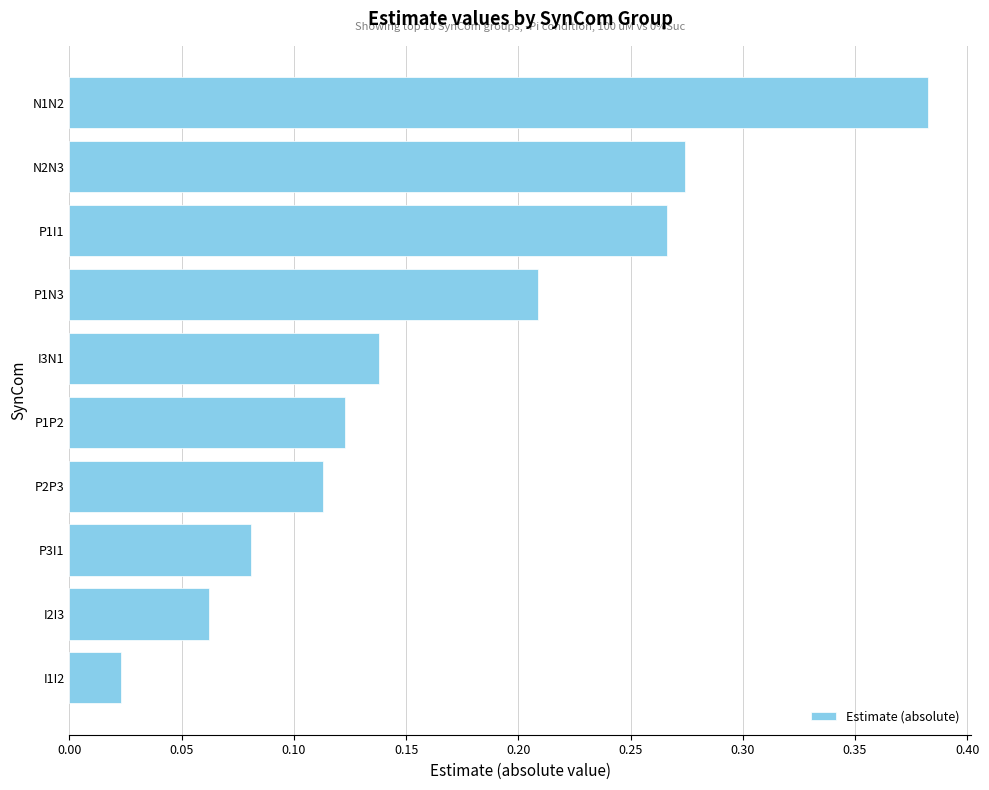

Are the bars horizontal?

Yes